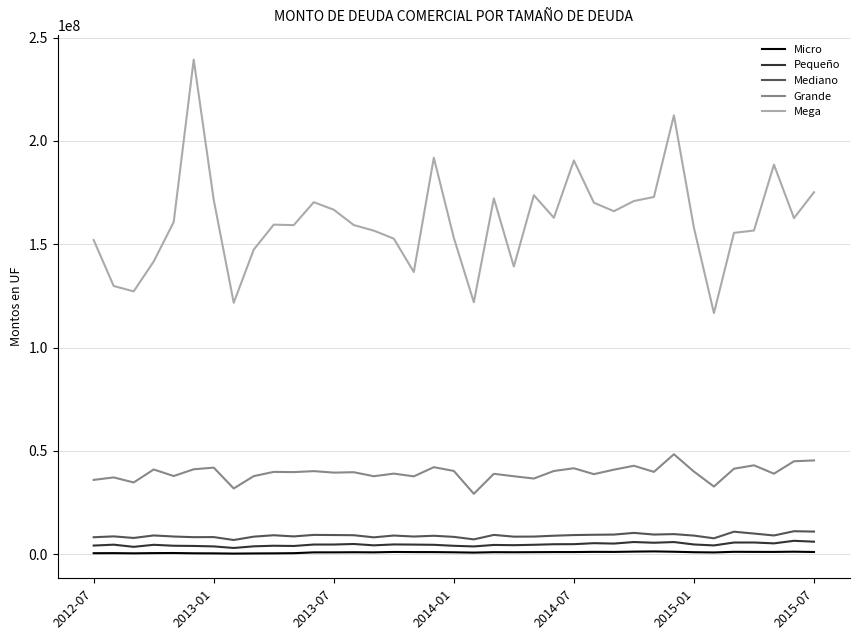

Which series has the widest spread of values?

Mega